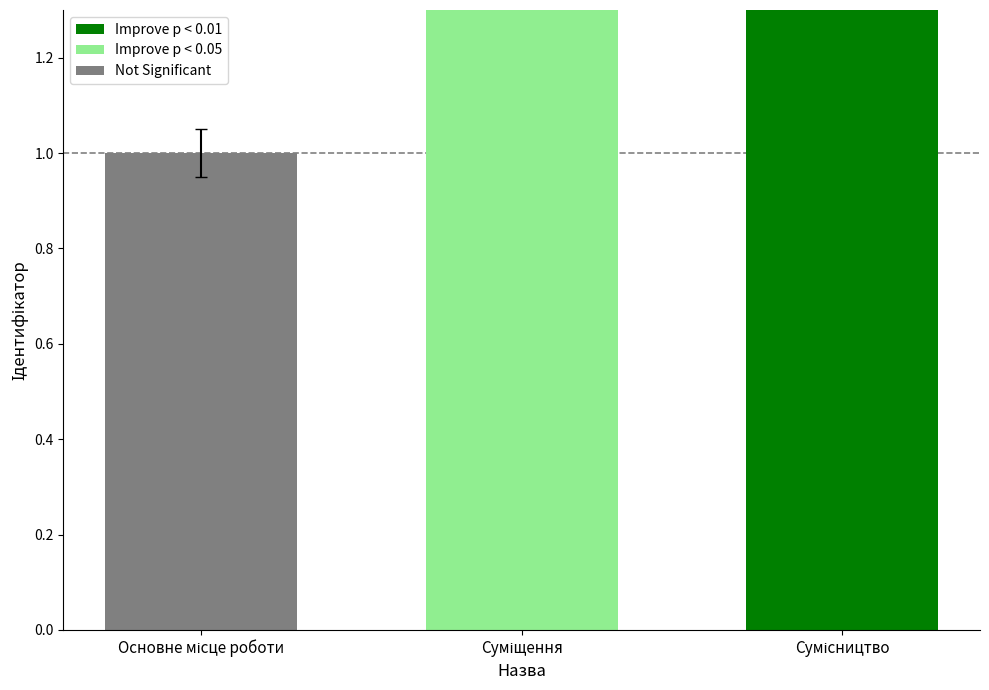

The chart shows a value of 3 at Сумісництво. True or false?

True